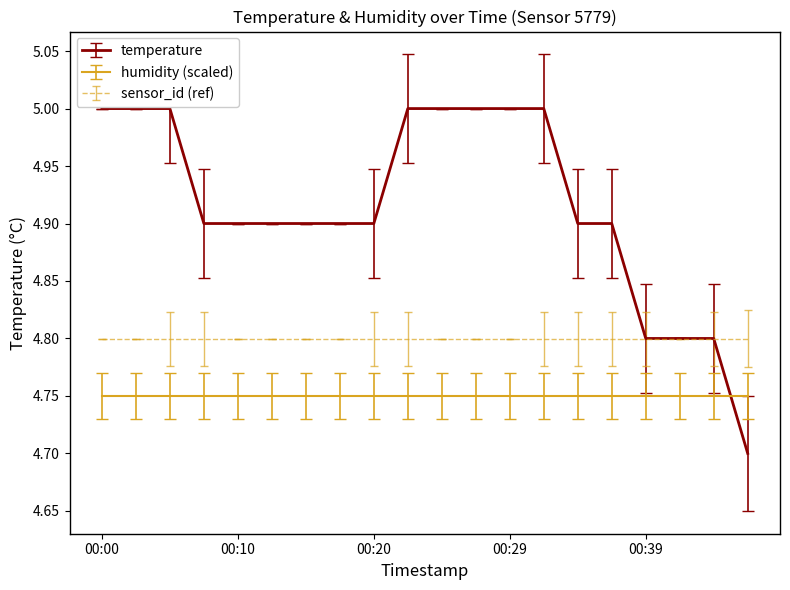

Rank the series by their maximum value, from highest to lowest.

temperature, sensor_id (ref), humidity (scaled)